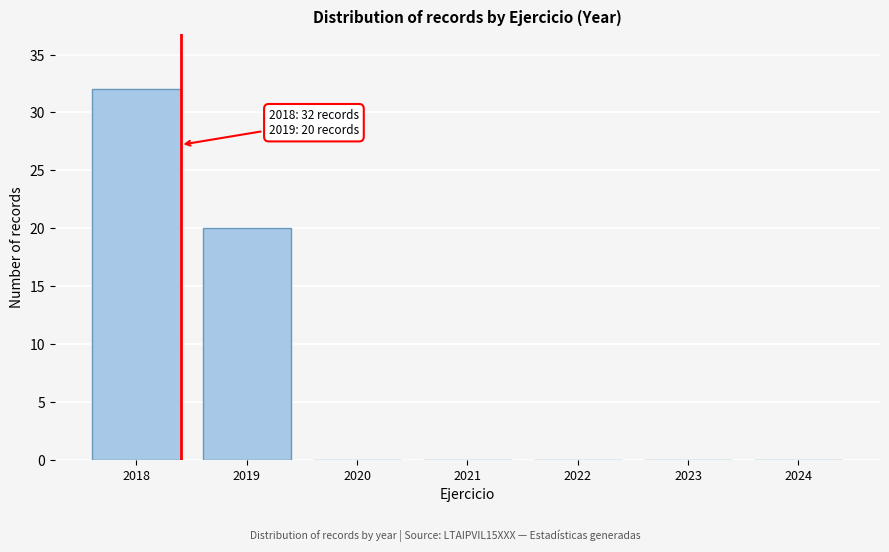

Reading left to right, transcribe all the data shown in this chart.

2018=32	2019=20	2020=0	2021=0	2022=0	2023=0	2024=0